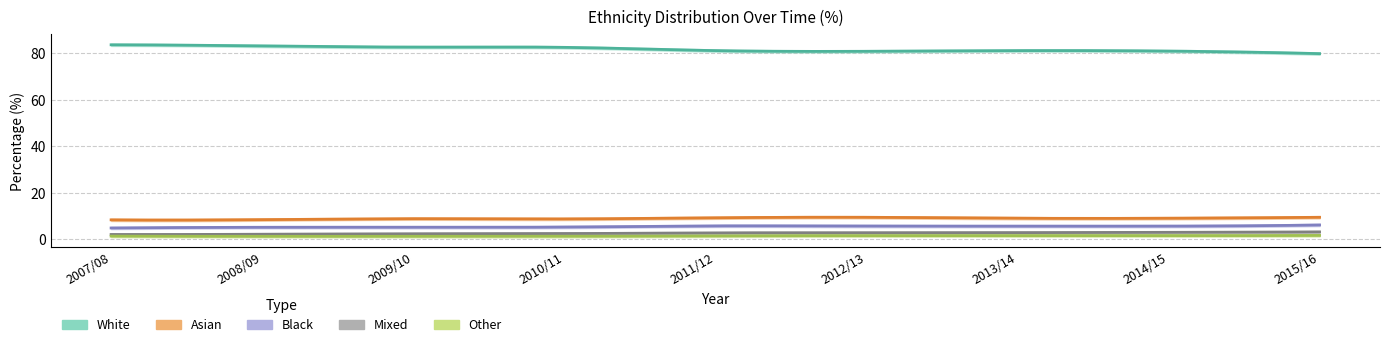

At 2010/11, list the series in order from largest to smallest.

White, Asian, Black, Mixed, Other